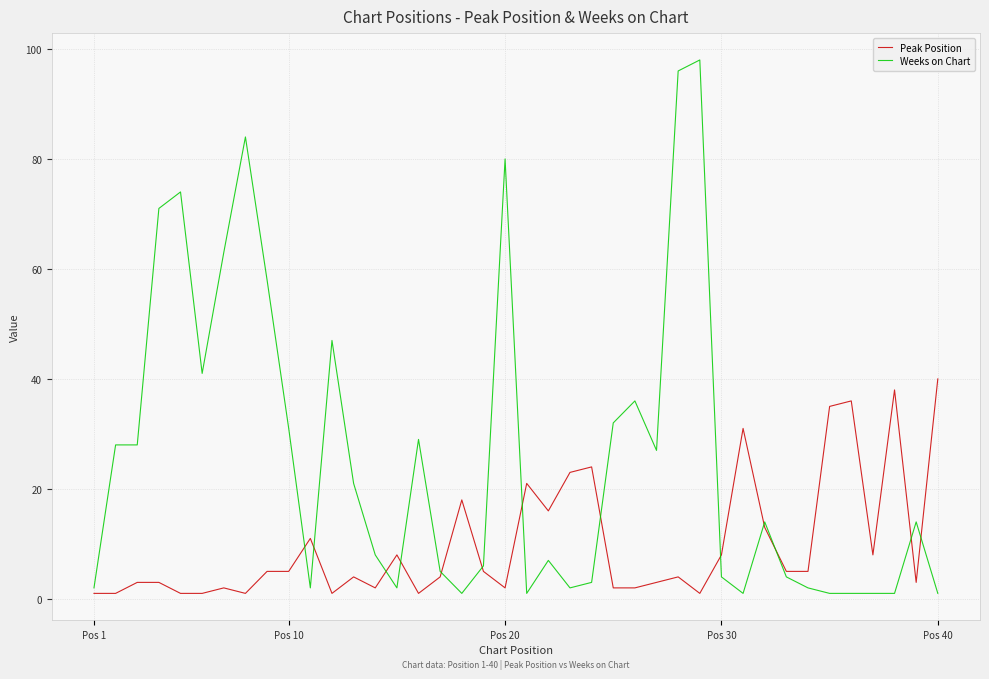

Reading left to right, transcribe all the data shown in this chart.

Peak Position: 1	1	3	3	1	1	2	1	5	5	11	1	4	2	8	1	4	18	5	2	21	16	23	24	2	2	3	4	1	8	31	13	5	5	35	36	8	38	3	40
Weeks on Chart: 2	28	28	71	74	41	63	84	58	31	2	47	21	8	2	29	5	1	6	80	1	7	2	3	32	36	27	96	98	4	1	14	4	2	1	1	1	1	14	1